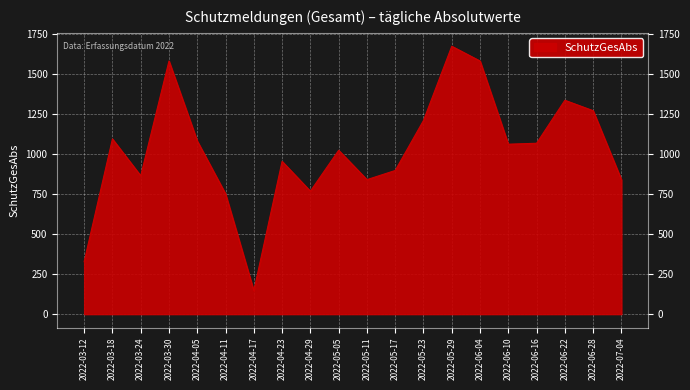

Where is the data nearest to the value 908?

2022-05-17